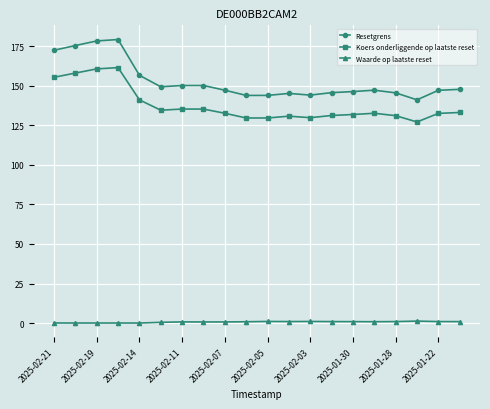

What is the value of the Koers onderliggende op laatste reset point at the 18th from the left?

127.1